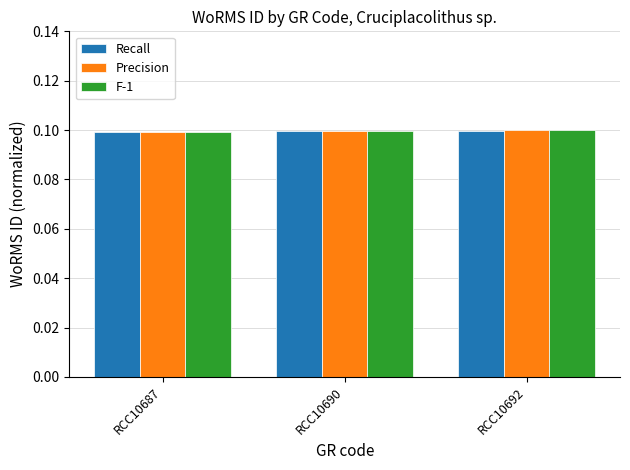

Reading right to left, what are all the values shown in this chart?

Recall: RCC10692=0.1	RCC10690=0.1	RCC10687=0.1
Precision: RCC10692=0.1	RCC10690=0.1	RCC10687=0.1
F-1: RCC10692=0.1	RCC10690=0.1	RCC10687=0.1